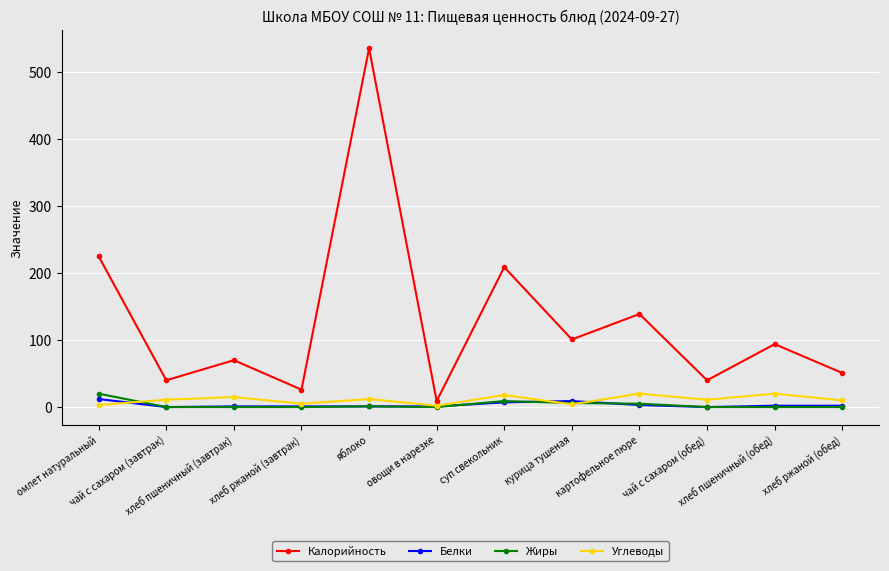

What is the difference between the maximum and minimum values in the Жиры series?

20